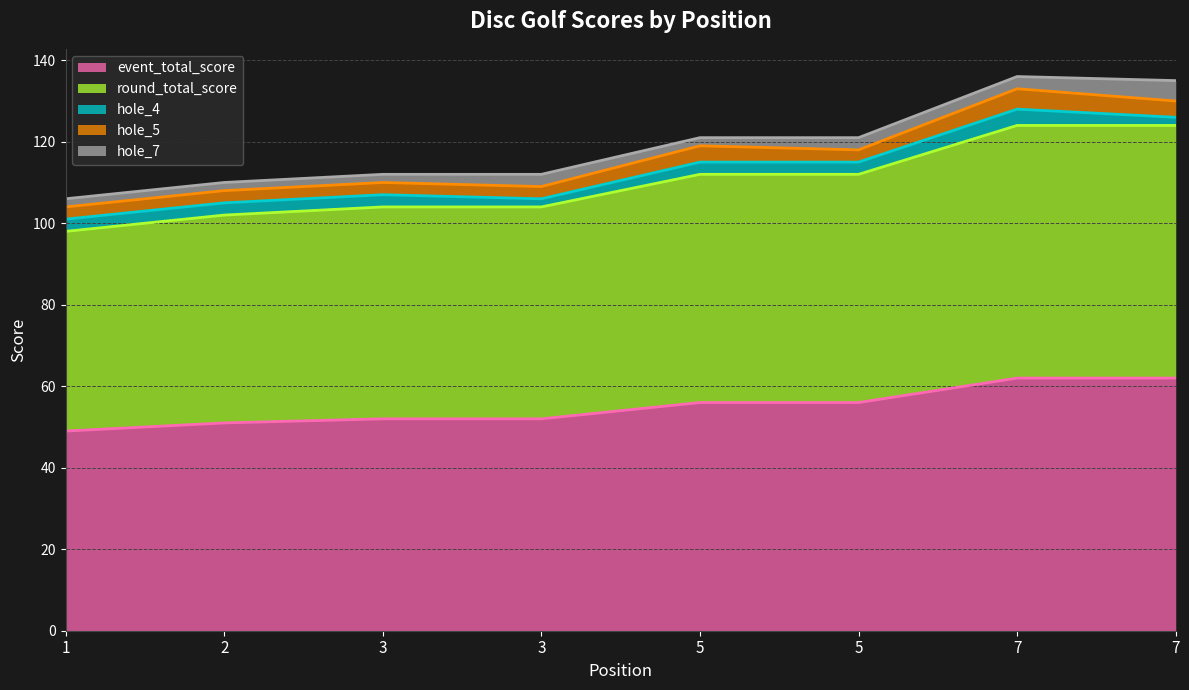

The hole_7 series shows 2 at 2. True or false?

True